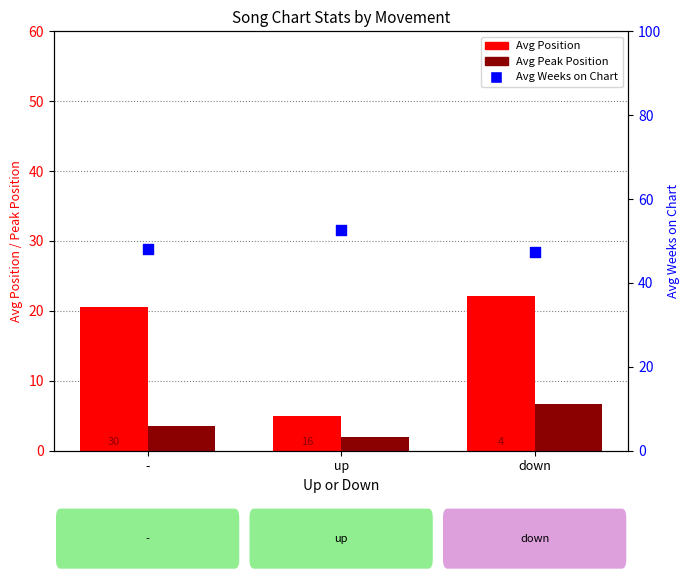

What are all the series names shown in the legend?

Avg Position, Avg Peak Position, Avg Weeks on Chart